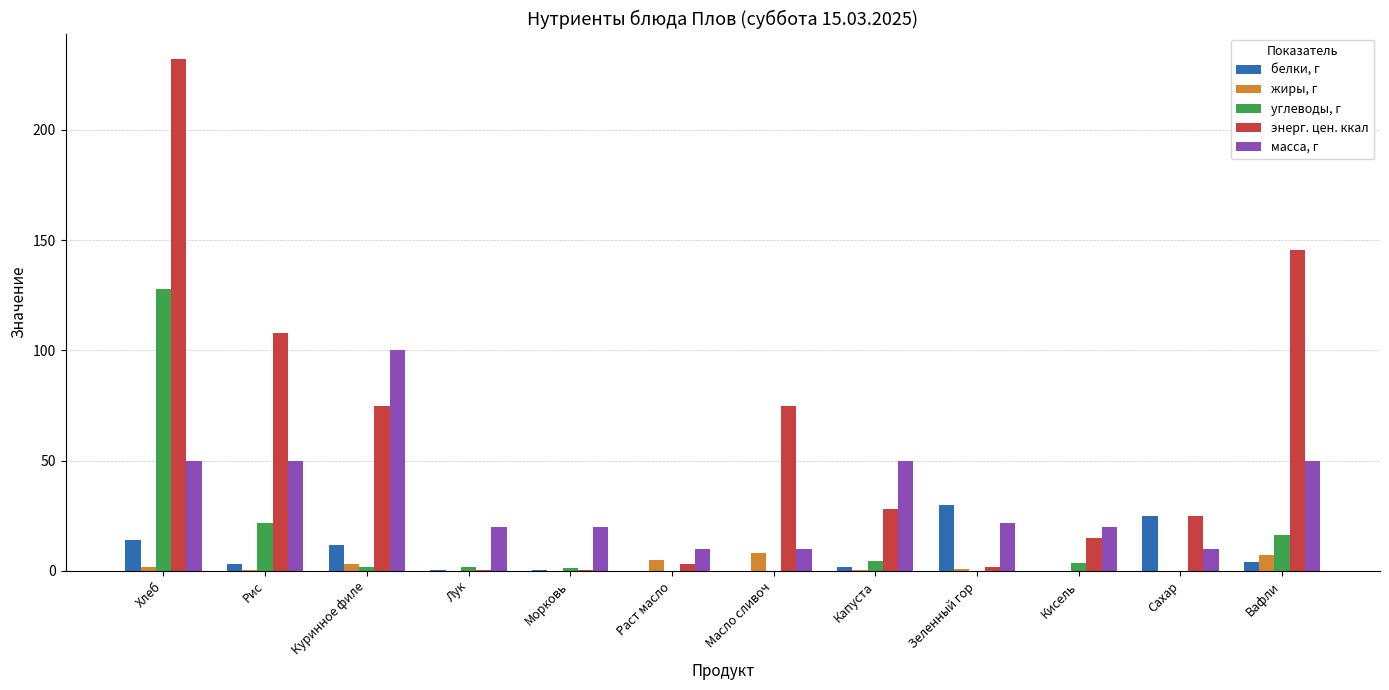

What is the approximate value of энерг. цен. ккал at Сахар?

25.0